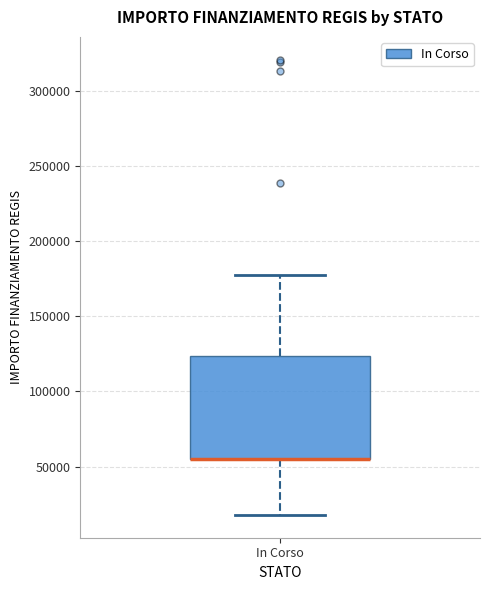

Where is the lower edge of the box for In Corso on the y-axis? The values are not printed on the chart, so give them approximately, as read against the axis.

55000